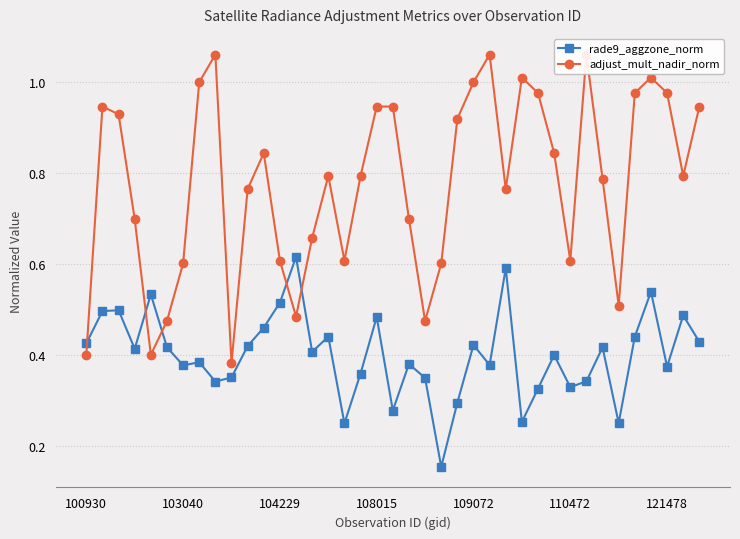

Which has a higher value, 37 or 8?

37